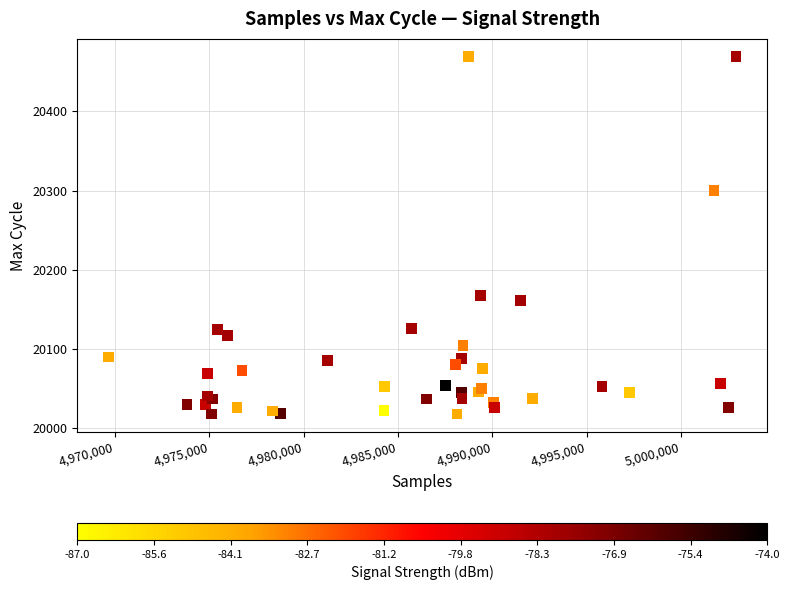

What Y value in the scatter plot is closest to 20243?

20300